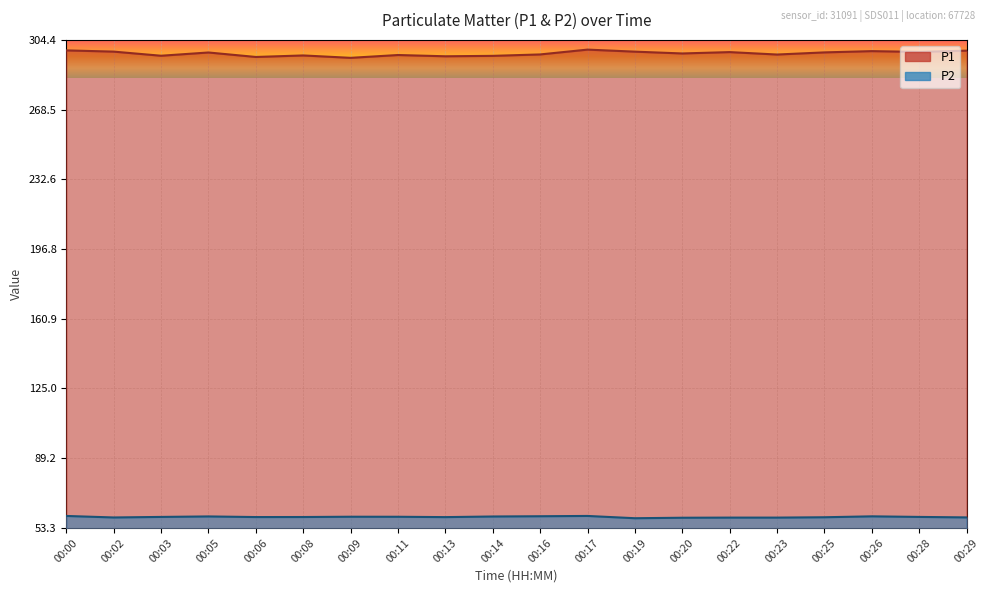

At how many categories does at least one series exceed 263?

20